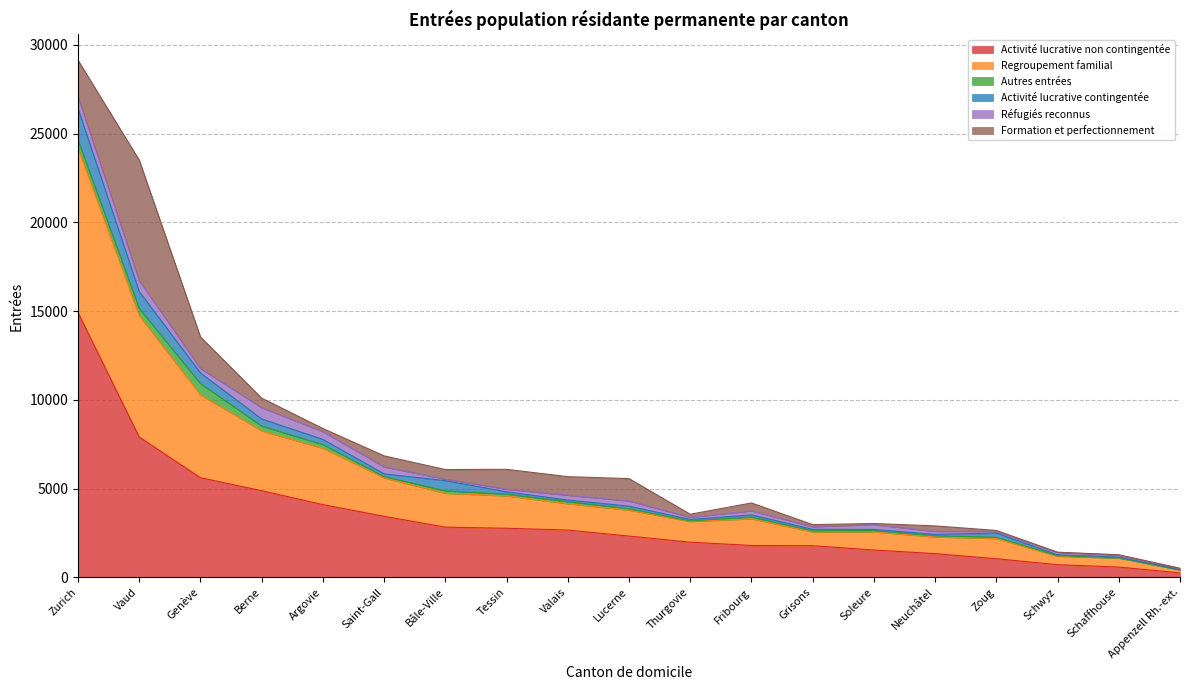

After their last crossing, which series has the higher values: Regroupement familial or Activité lucrative non contingentée?

Activité lucrative non contingentée